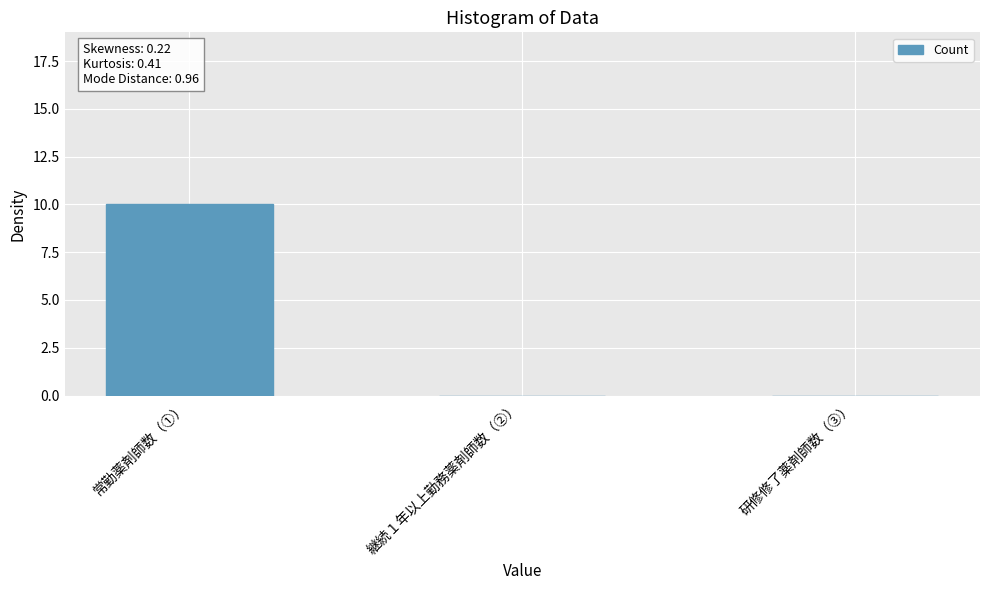

Which has a higher value, 常勤薬剤師数（①） or 研修修了薬剤師数（③）?

常勤薬剤師数（①）